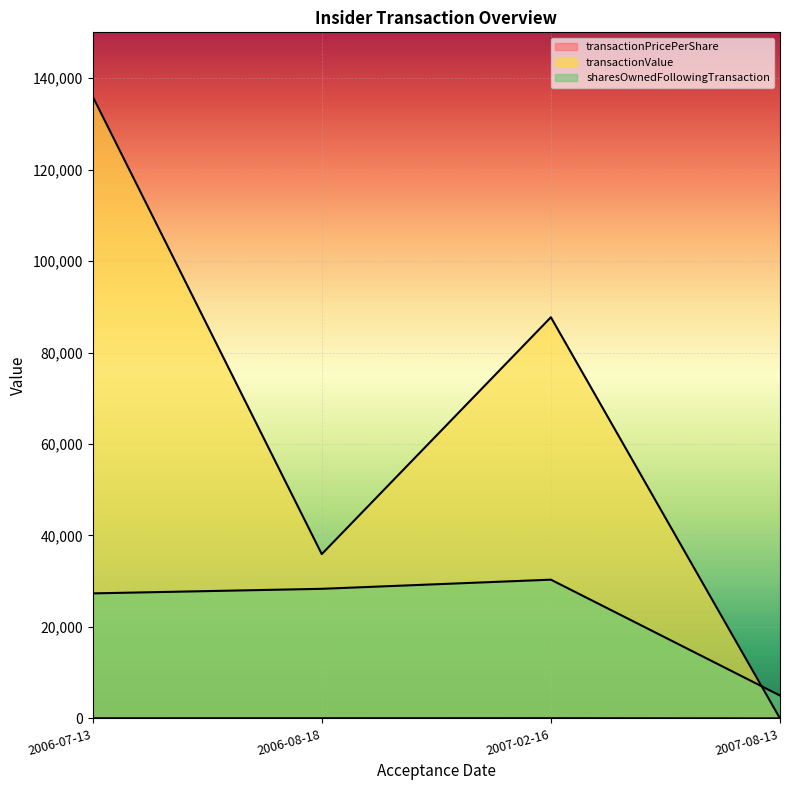

Which series changed the most between 2007-08-13 and 2006-08-18?

transactionValue